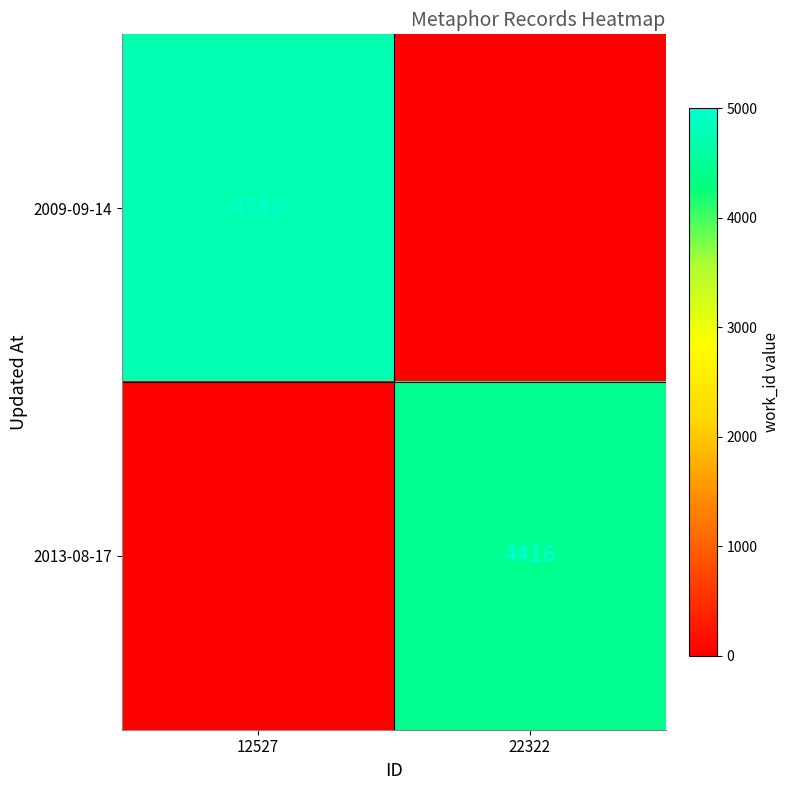

Is it true that 2009-09-14 equals 6353 at 12527?

False